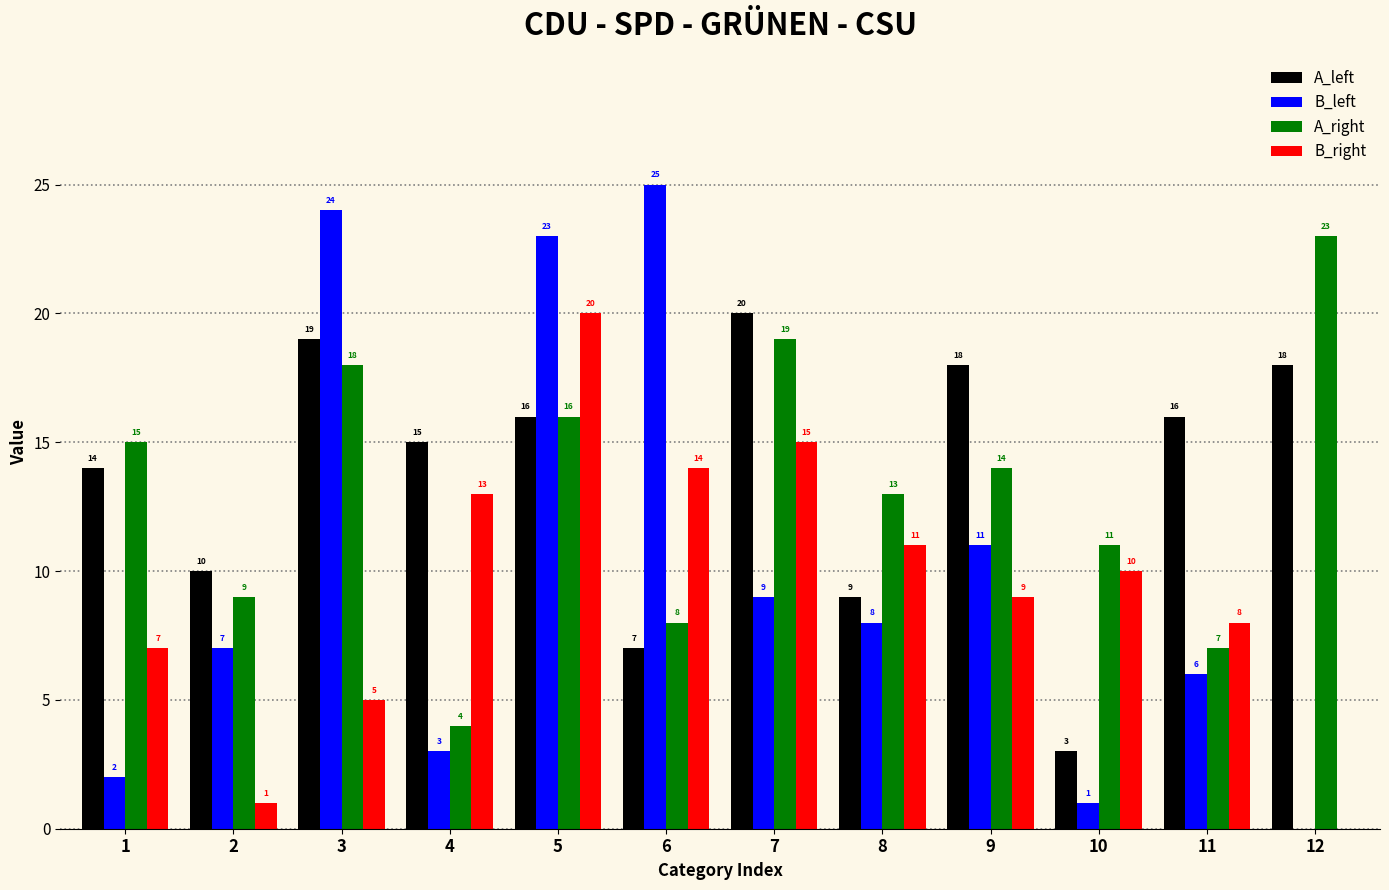

What is the maximum value for A_left?

20